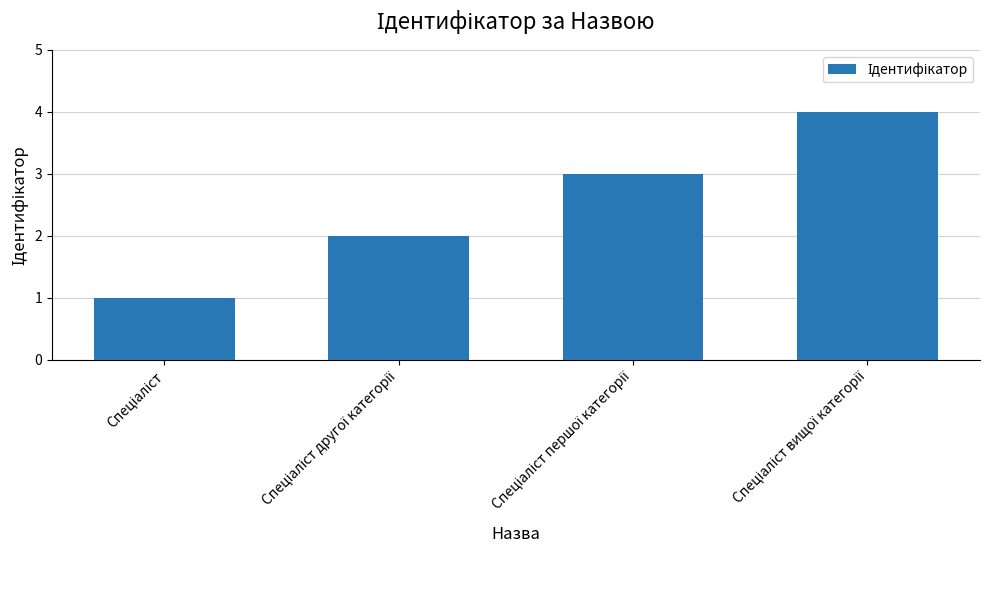

What is the difference between the maximum and minimum values?

3